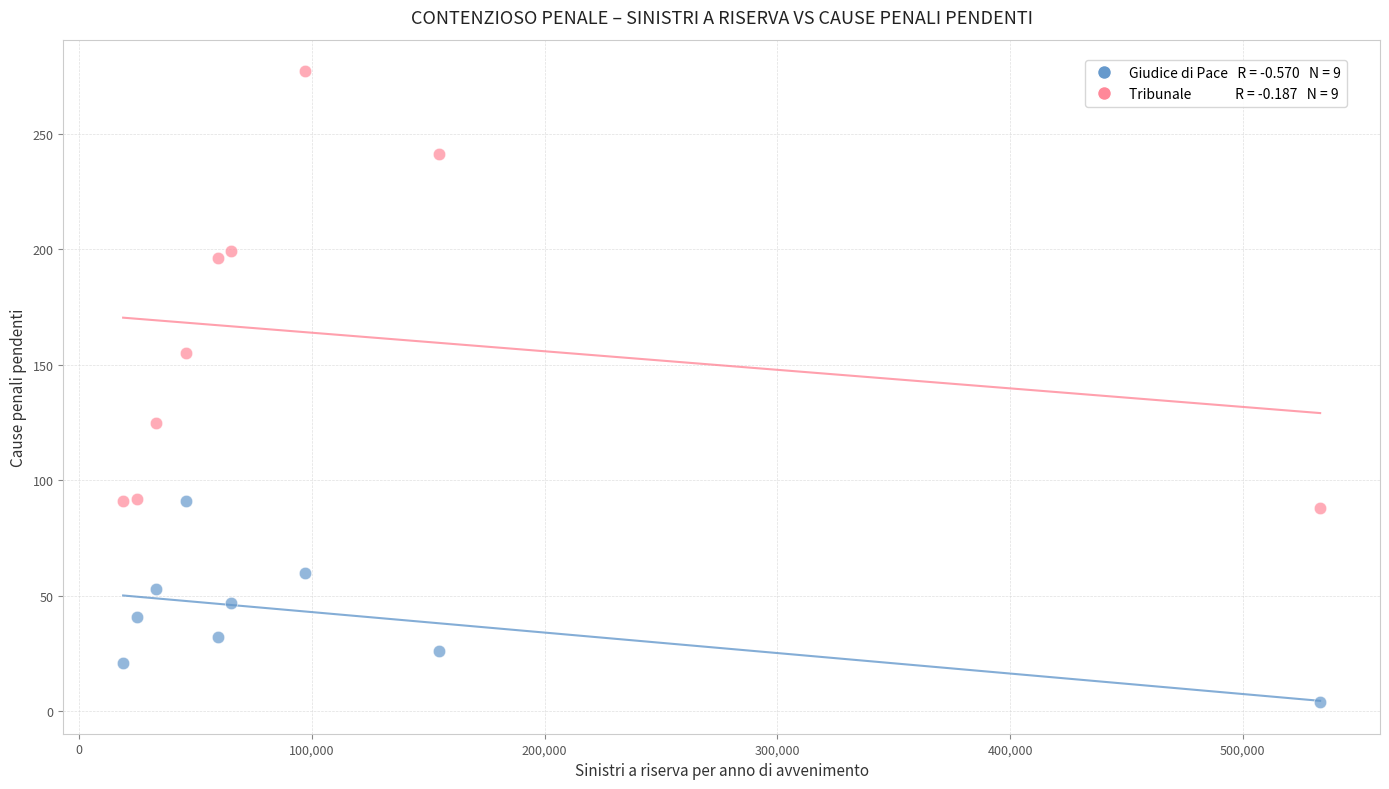

Across all data points, what is the range of X values (max minus min)?

514446